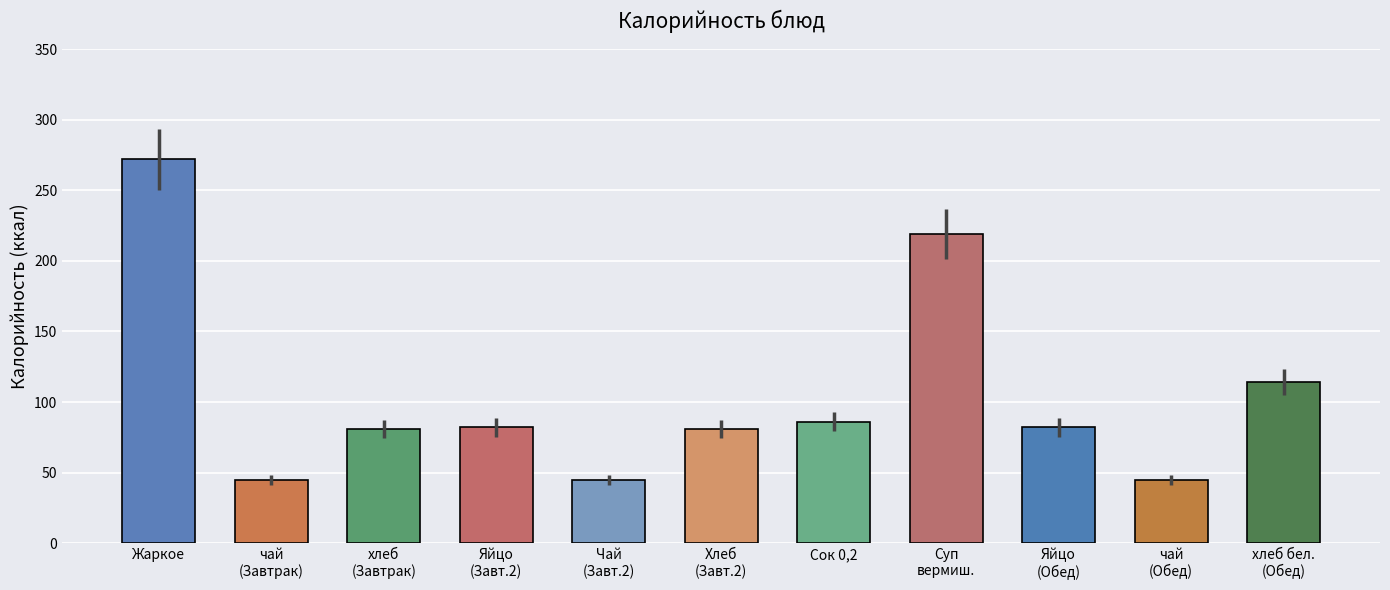

What is the change in value from чай (Завтрак) to хлеб (Завтрак)?

+36